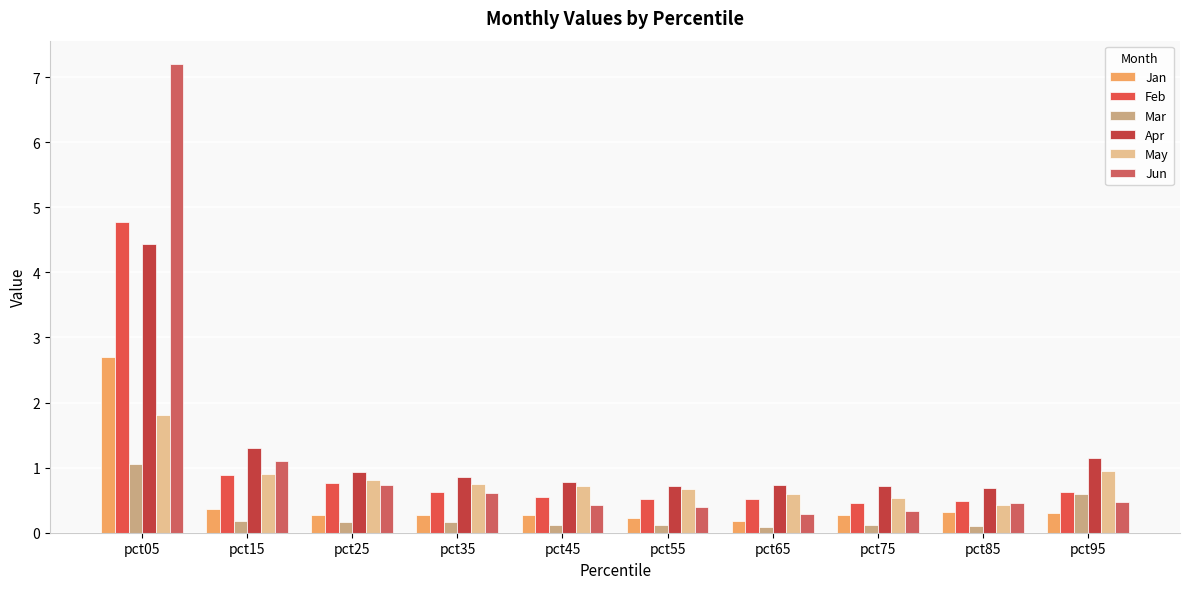

What is the value of the Apr bar at the 3rd from the left?

0.9